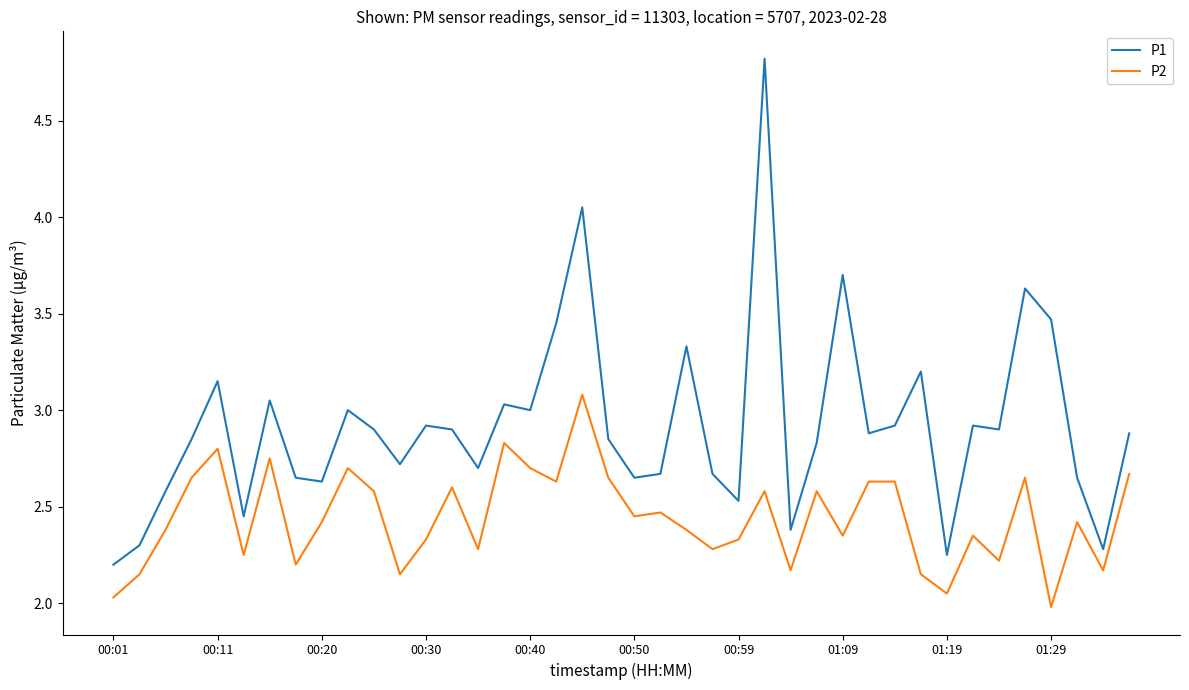

True or false: P1 and P2 cross at least once.

False